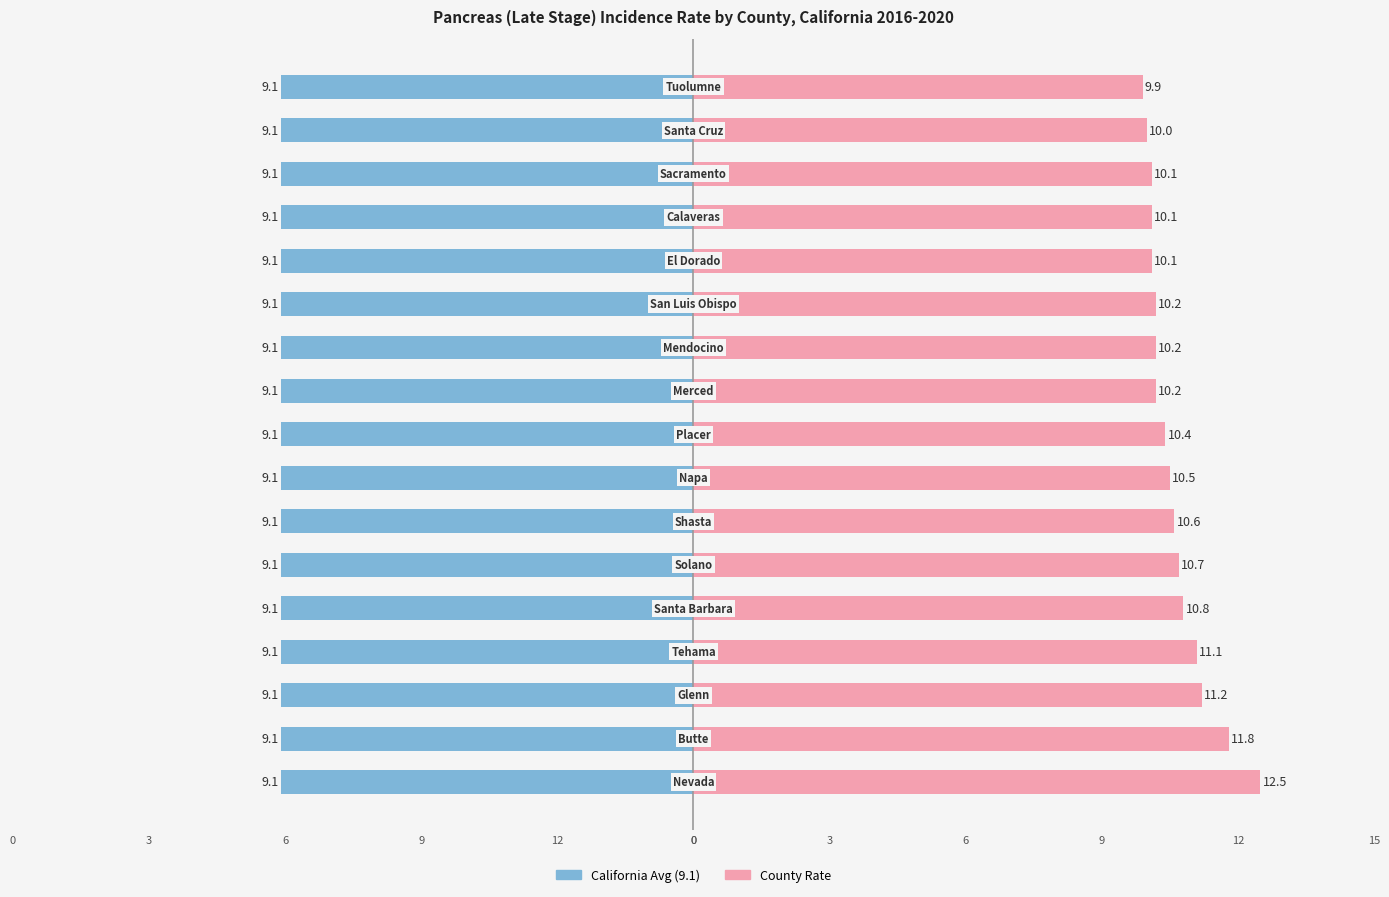

What is the lowest value of the County Rate series?

9.9